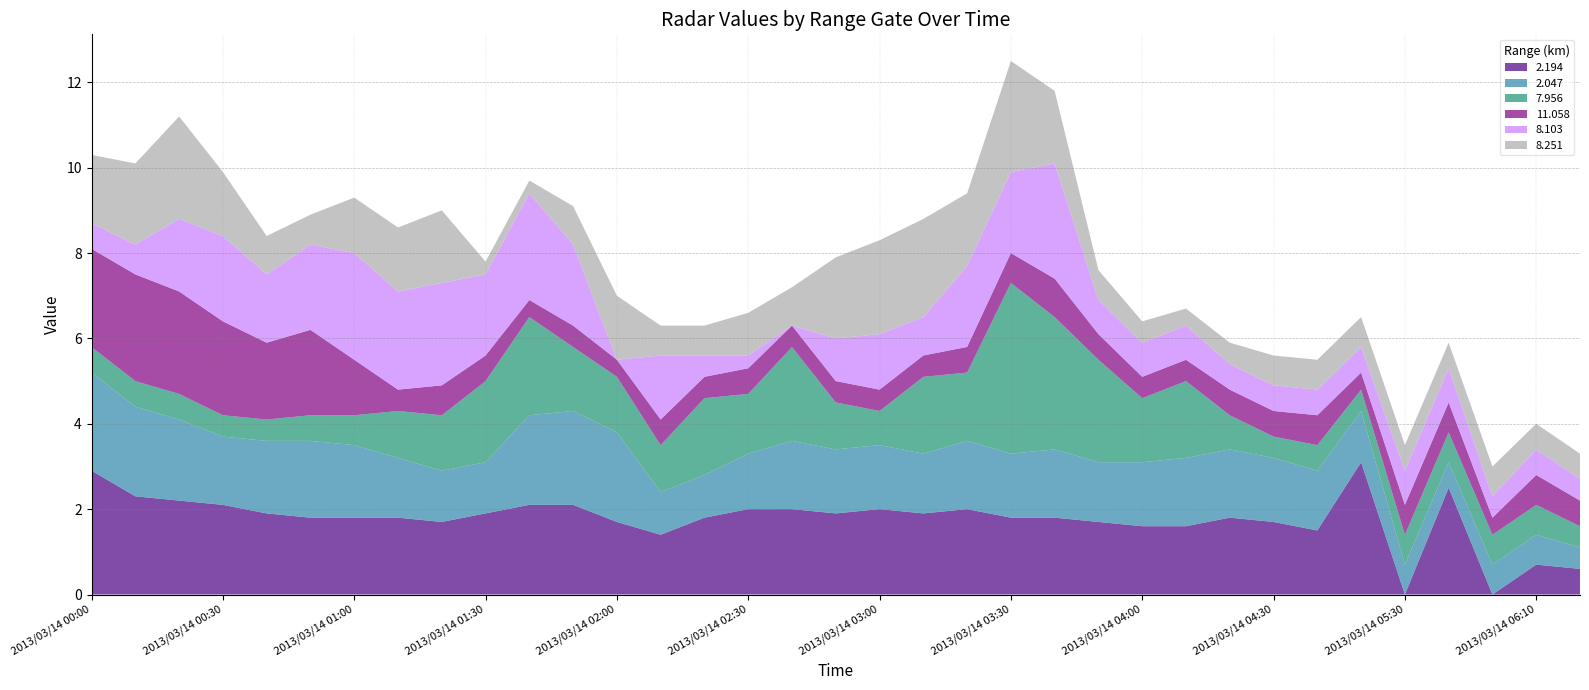

True or false: 2.194 has a value of 2.0 at 2013/03/14 02:30.

True